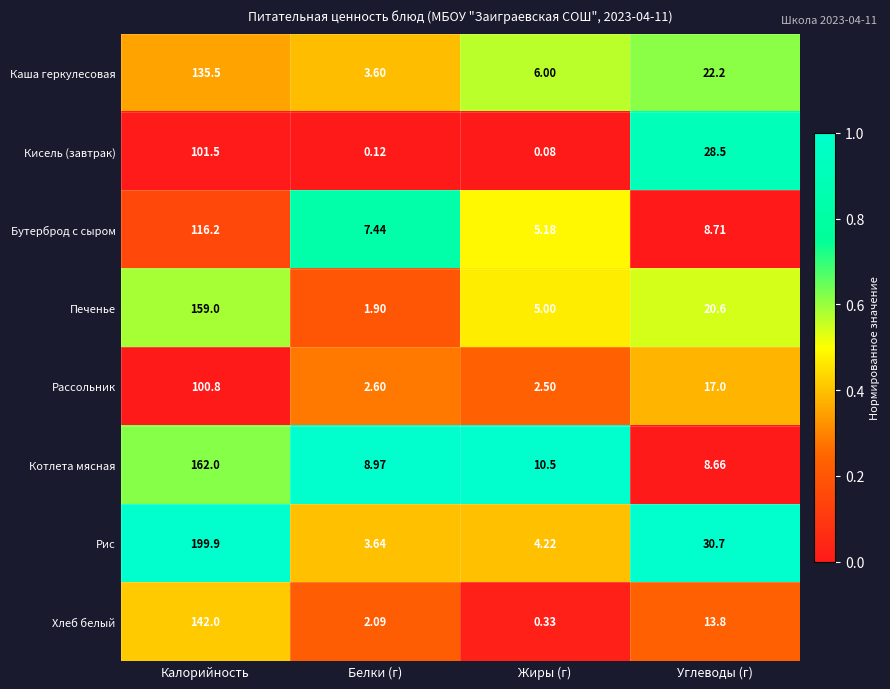

What is the maximum value shown in the chart?

199.9